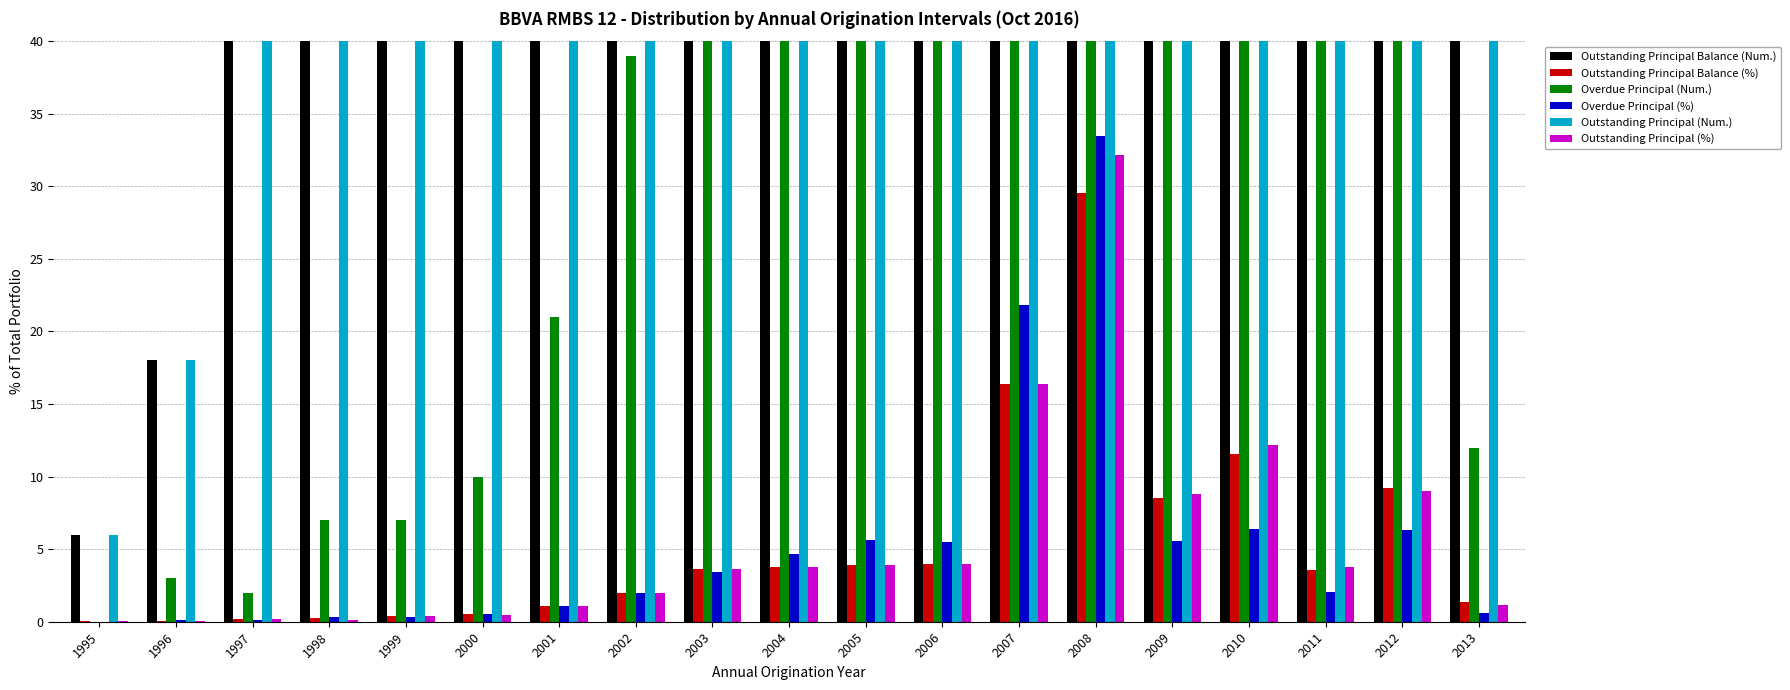

What is the value of the Outstanding Principal (%) bar at the 2nd from the left?

0.1